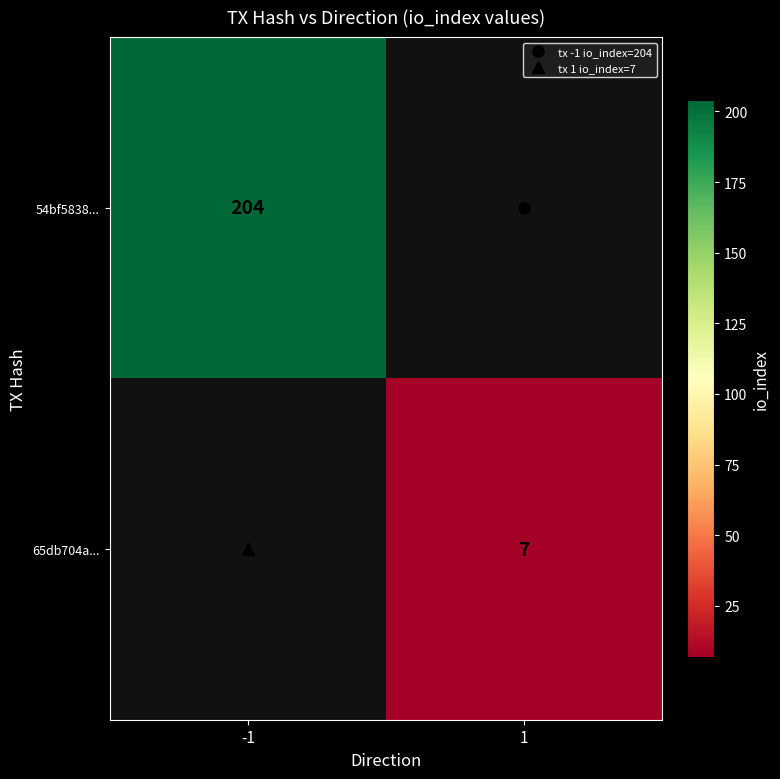

At how many categories does at least one series exceed 66?

1